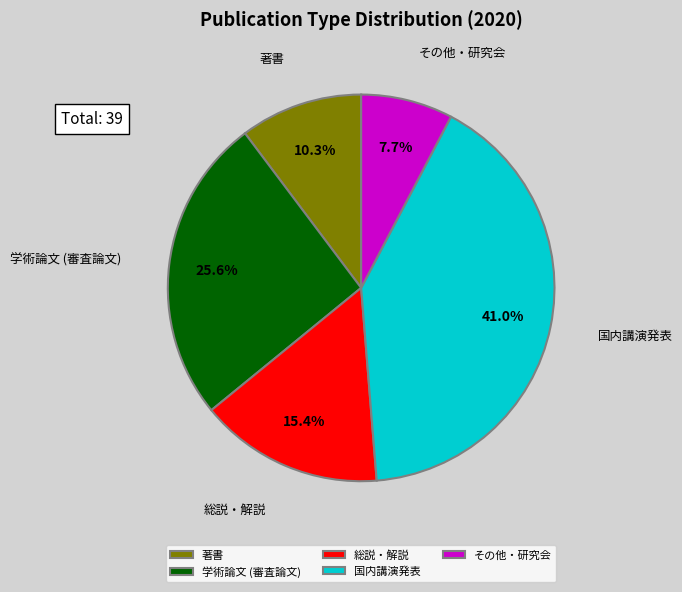

To the nearest percent, what is the combined percentage of 国内講演発表 and 総説・解説?

56%